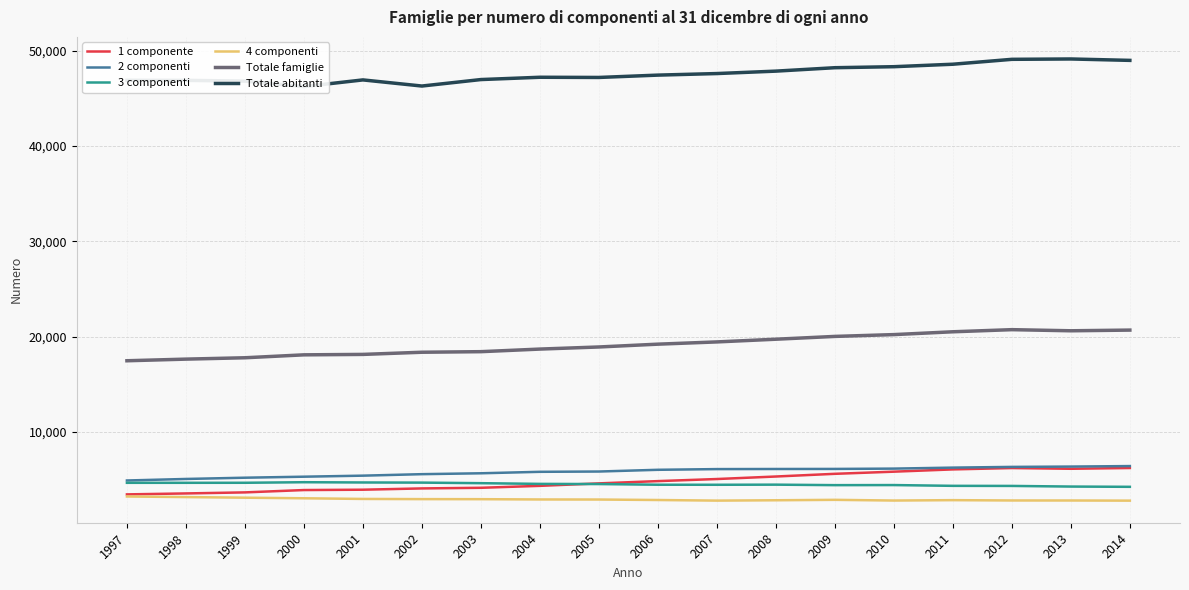

Reading left to right, list all the values displayed in this chart.

1 componente: 3456	3555	3665	3910	3947	4081	4147	4351	4610	4848	5066	5330	5613	5838	6076	6218	6142	6222
2 componenti: 4913	5073	5205	5311	5420	5576	5669	5823	5853	6034	6108	6118	6125	6159	6263	6338	6373	6425
3 componenti: 4670	4670	4673	4732	4705	4690	4631	4557	4539	4468	4464	4476	4425	4433	4352	4343	4276	4249
4 componenti: 3235	3174	3109	3047	2978	2959	2953	2923	2916	2866	2802	2839	2884	2810	2851	2817	2815	2799
Totale famiglie: 17471	17642	17785	18091	18137	18364	18424	18696	18916	19211	19447	19730	20024	20214	20510	20732	20615	20687
Totale abitanti: 46886	46880	46803	46226	46926	46284	46963	47204	47184	47429	47593	47847	48206	48312	48571	49085	49122	48975